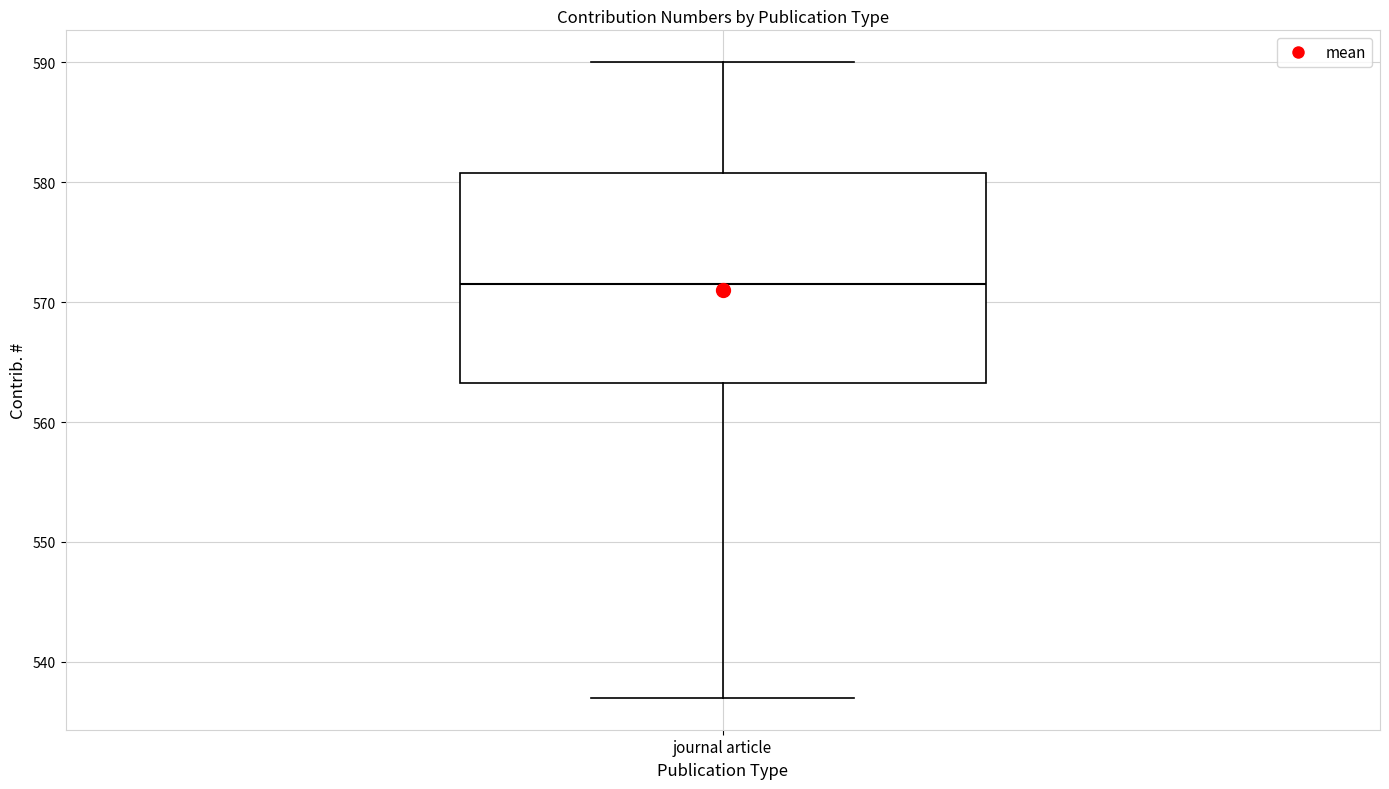

Where is the upper edge of the box for journal article on the y-axis? The values are not printed on the chart, so give them approximately, as read against the axis.

581